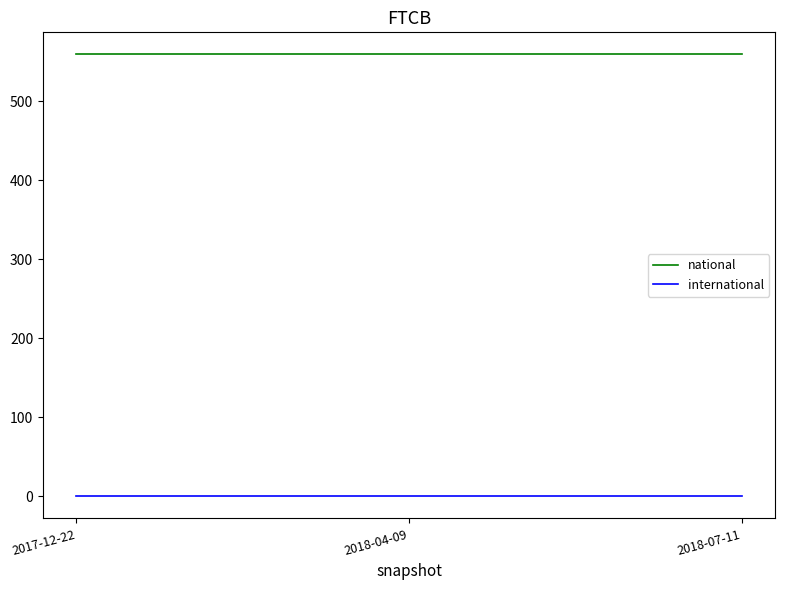

List the series in order of their peak value, lowest first.

international, national